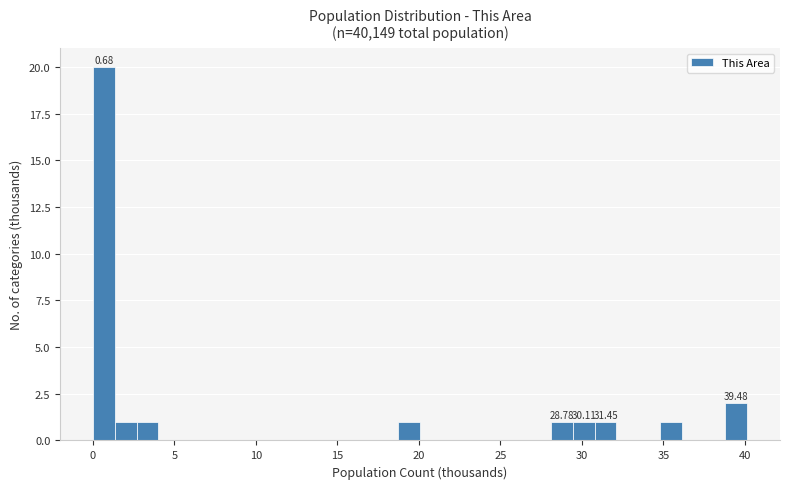

Around what value on the x-axis is the tallest bar? Give the approximate position of its centre, as read against the axis.

0.5